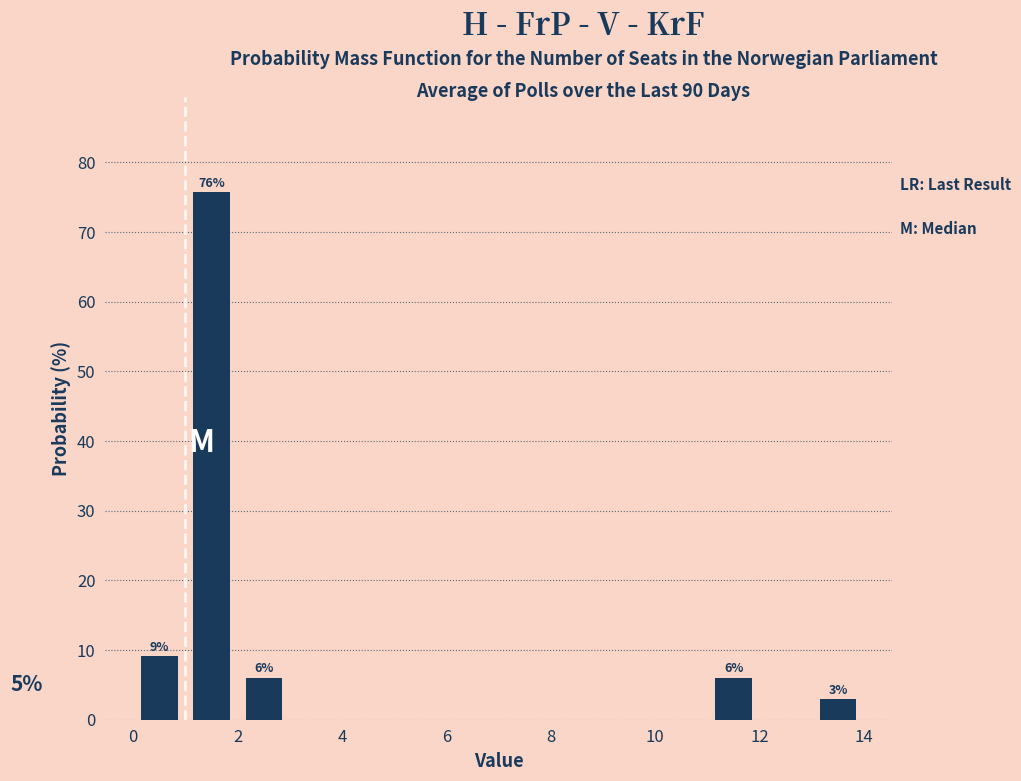

Over which range of the x-axis is the bar tallest?

1 to 2